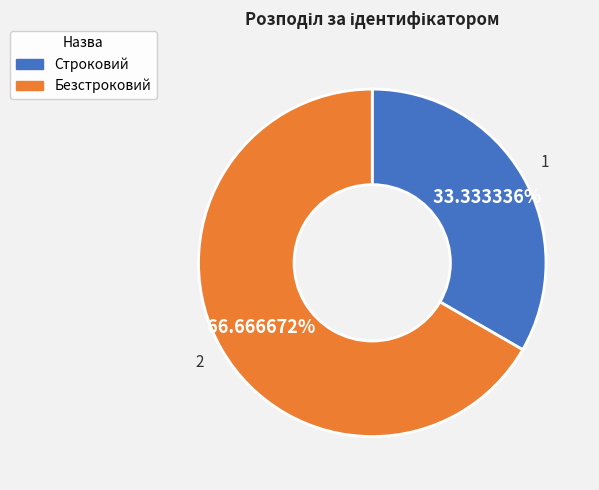

Which has a higher value, Строковий or Безстроковий?

Безстроковий